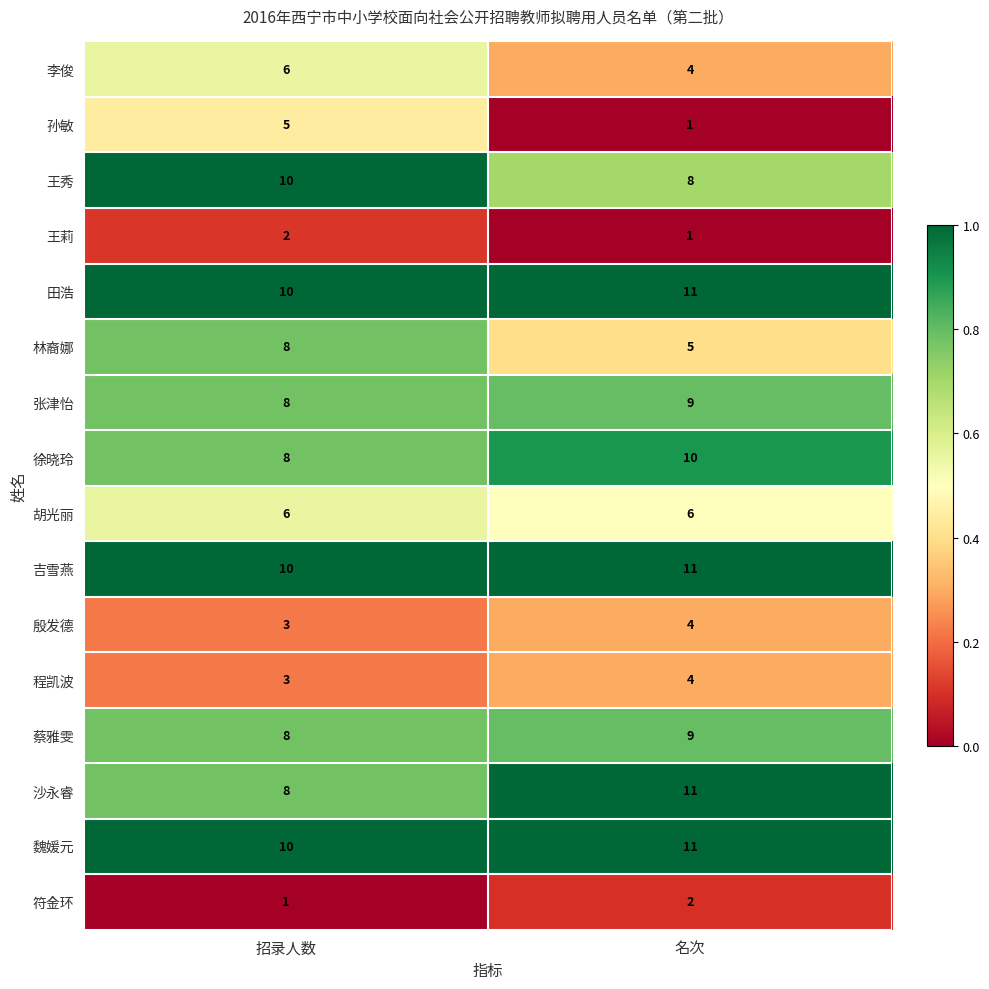

Which series has the largest range (max minus min)?

孙敏